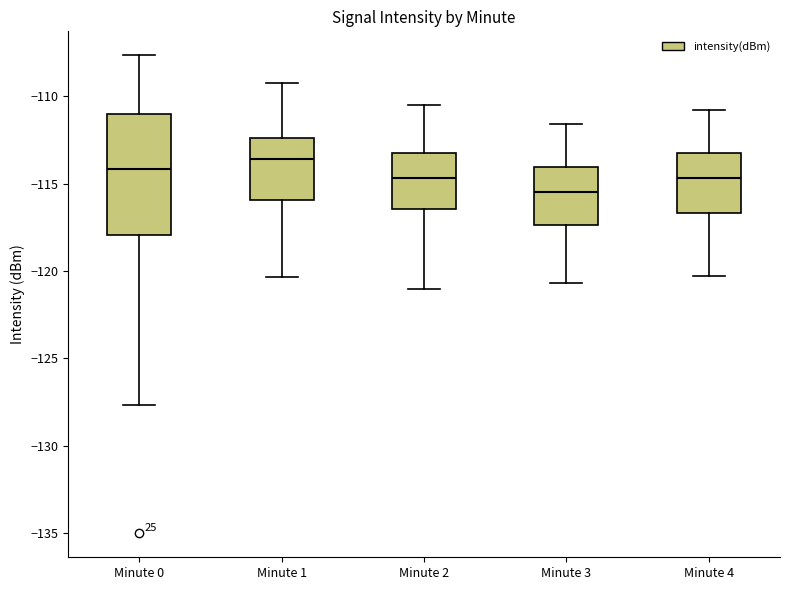

Which box's median line is the lowest?

Minute 3